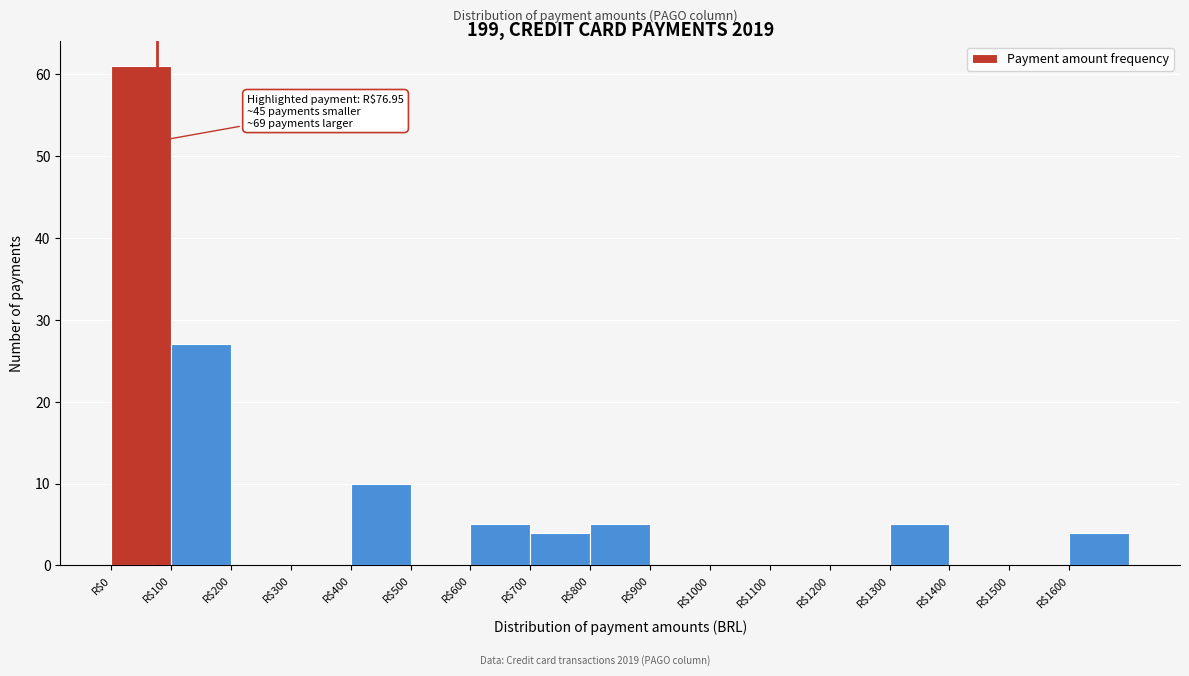

Which range on the x-axis has the tallest bar?

0 to 100